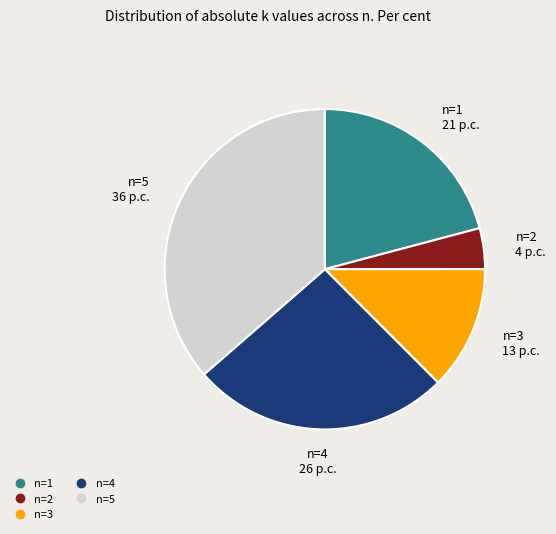

Does n=1 represent more than half of the total?

No